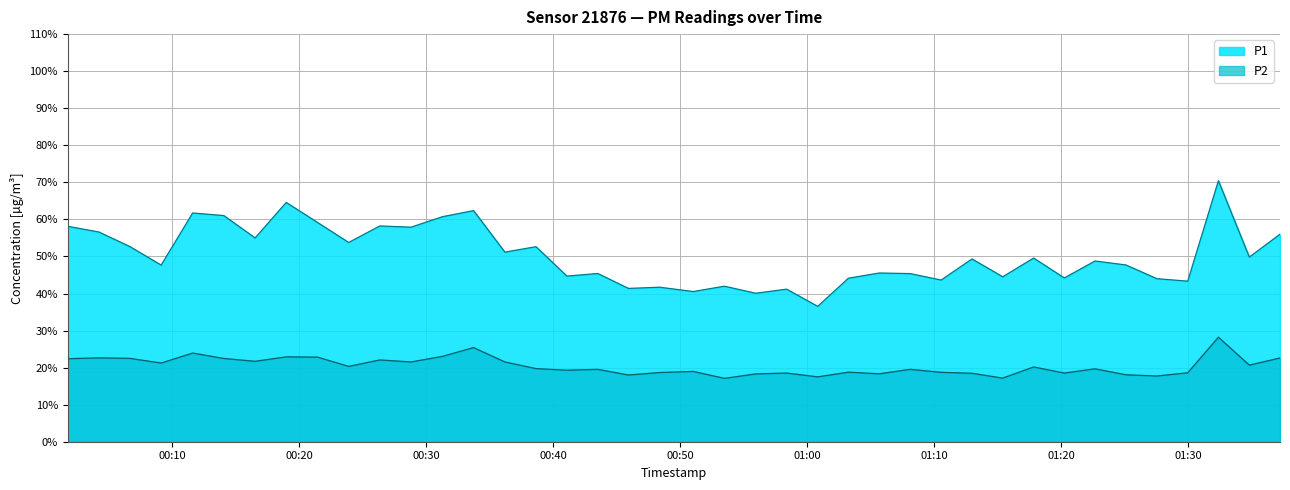

In P2, how many points are lower than both neighbors (excluding endpoints)?

13